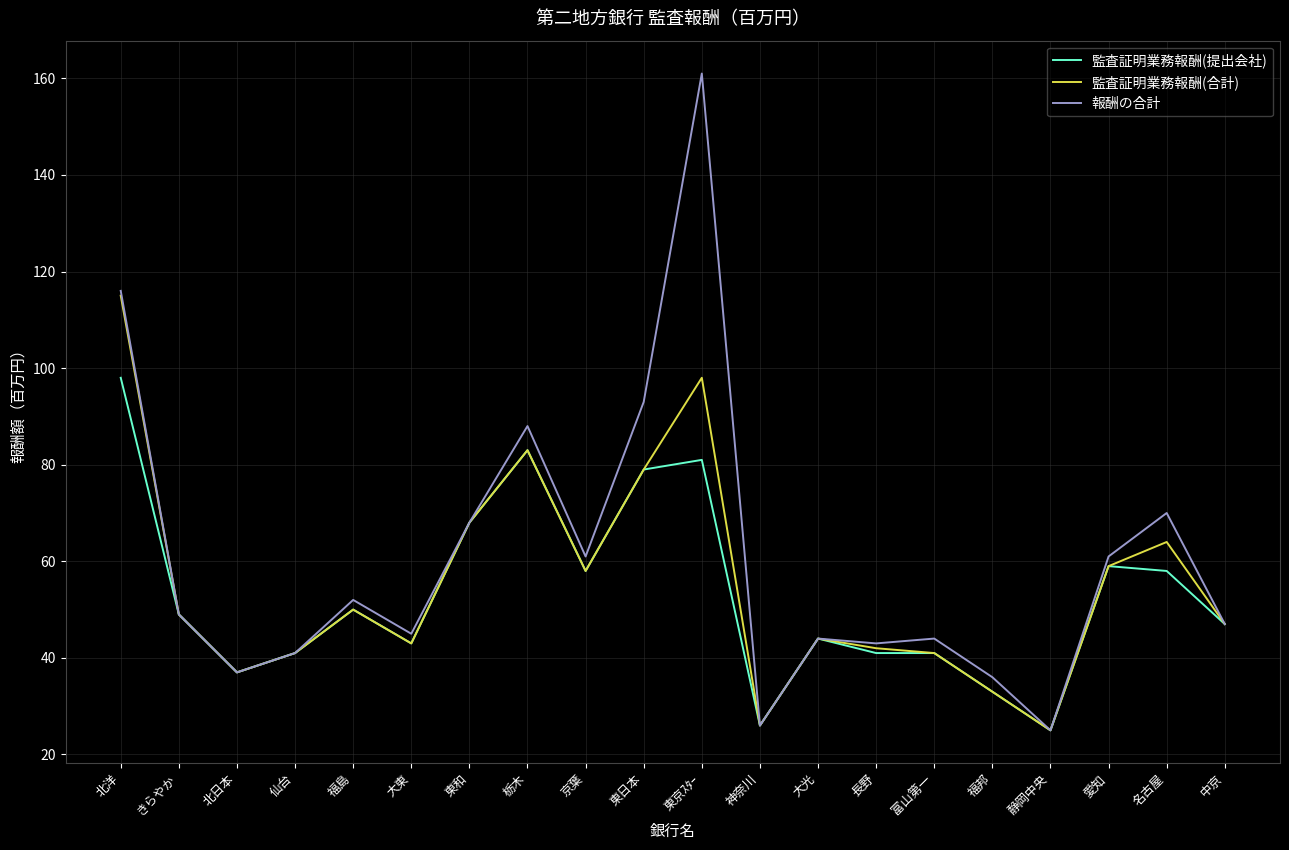

True or false: 監査証明業務報酬(提出会社) has a value of 58 at 京葉.

True